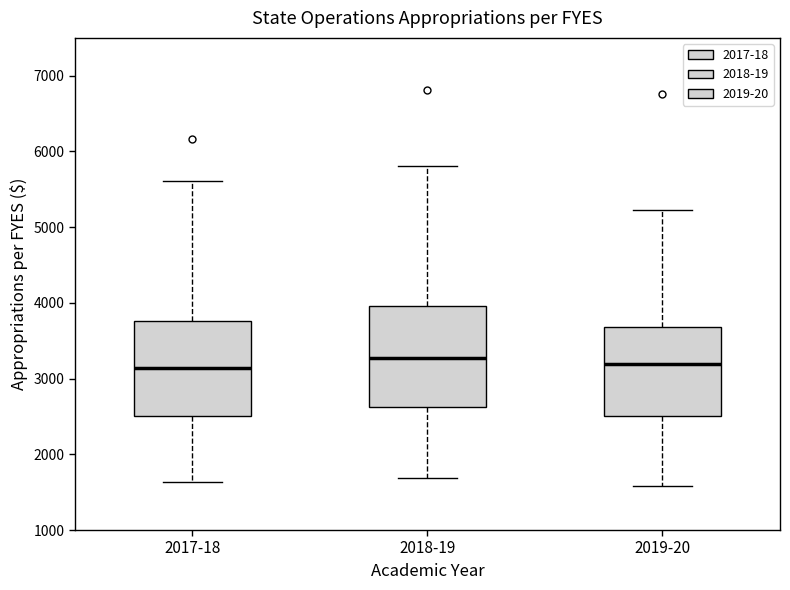

Reading left to right, read every box against the y-axis: the position of its median line, the range the box covers, and the ends of its whiskers. The values are not printed on the chart, so give them approximately, as read against the axis.

2017-18: median 3100, box 2500 to 3800, whiskers 1600 to 5600
2018-19: median 3300, box 2600 to 4000, whiskers 1700 to 5800
2019-20: median 3200, box 2500 to 3700, whiskers 1600 to 5200